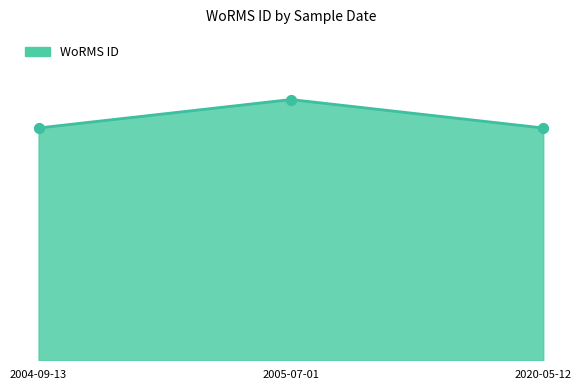

Which has a higher value, 2020-05-12 or 2005-07-01?

2005-07-01